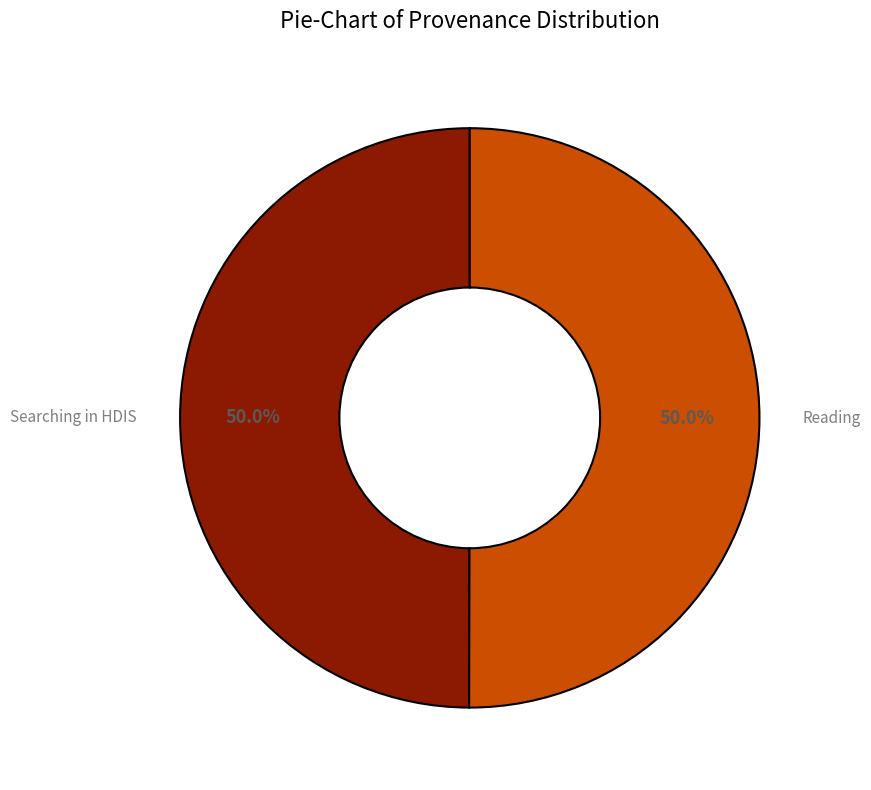

What percentage is NOT represented by Searching in HDIS?

50.0%